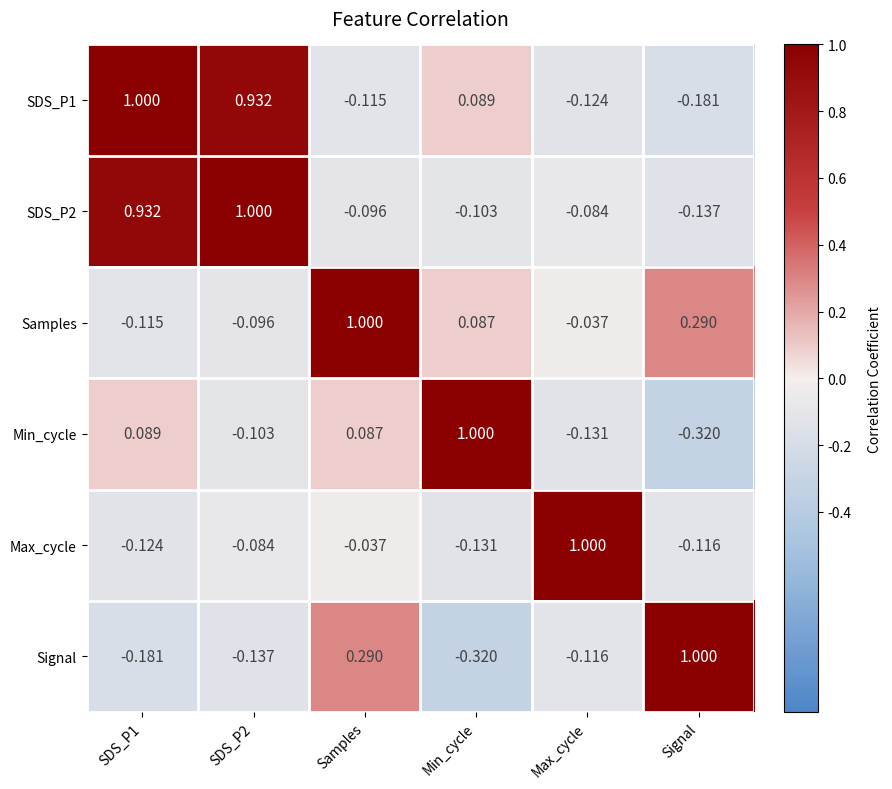

Where does the Max_cycle series first go above 0?

Max_cycle